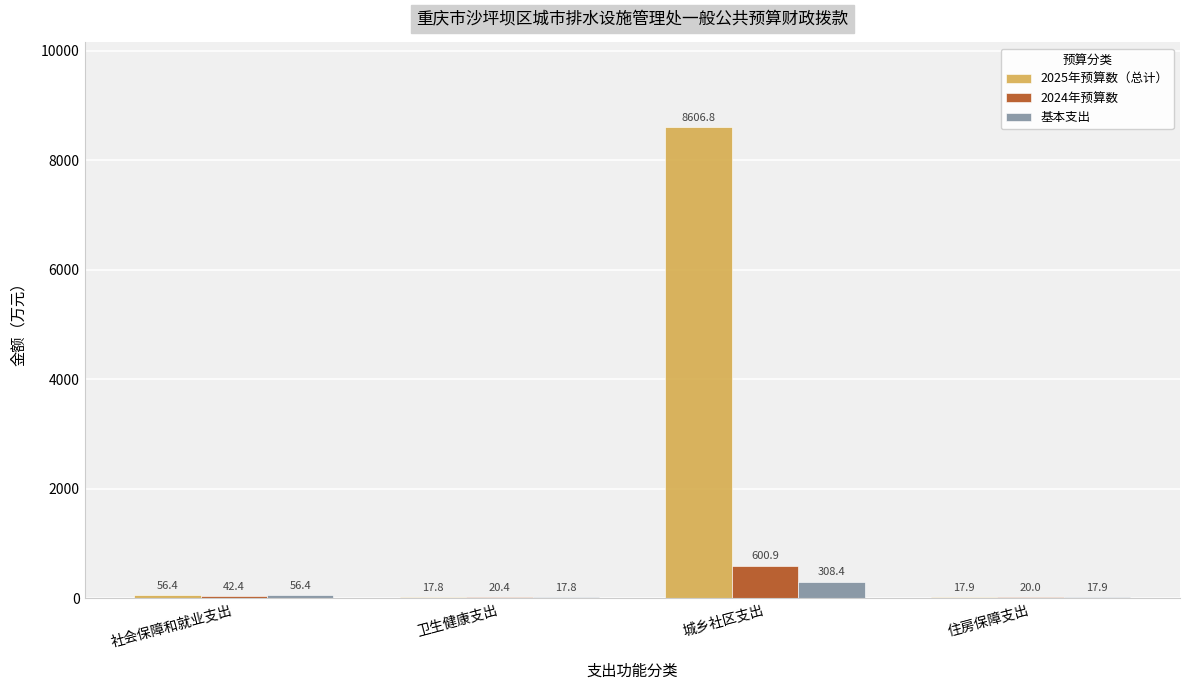

At which label does 2025年预算数（总计） reach its peak?

城乡社区支出